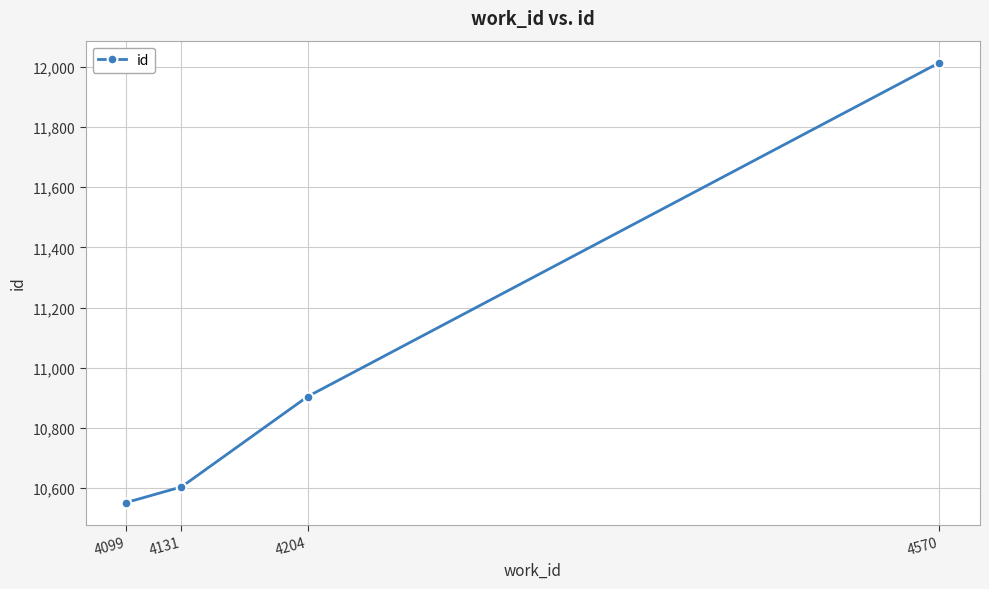

Where is the data nearest to the value 11283?

4204